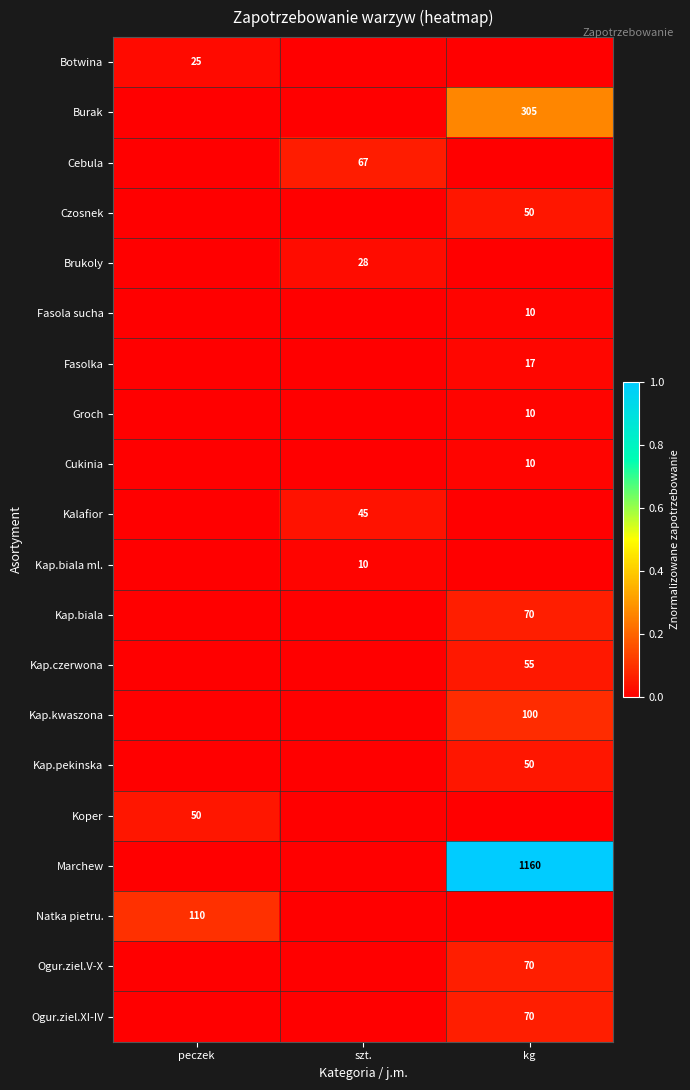

How many distinct data groups are displayed?

20